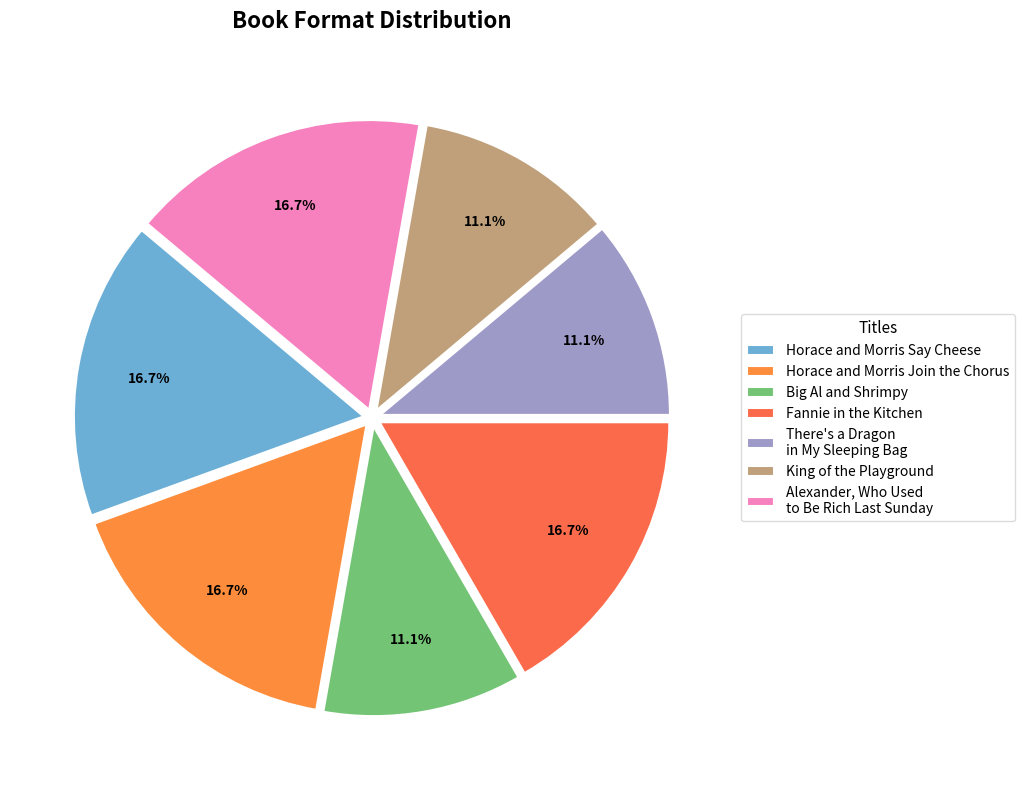

Count the number of slices in the pie.

7